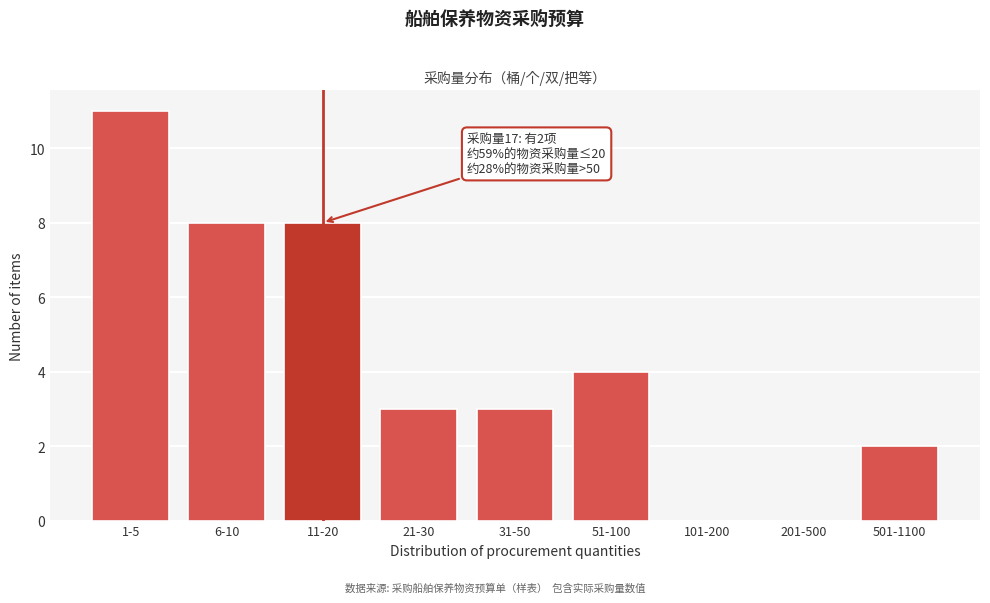

Reading left to right, what are all the values shown in this chart?

1-5=11	6-10=8	11-20=8	21-30=3	31-50=3	51-100=4	101-200=0	201-500=0	501-1100=2